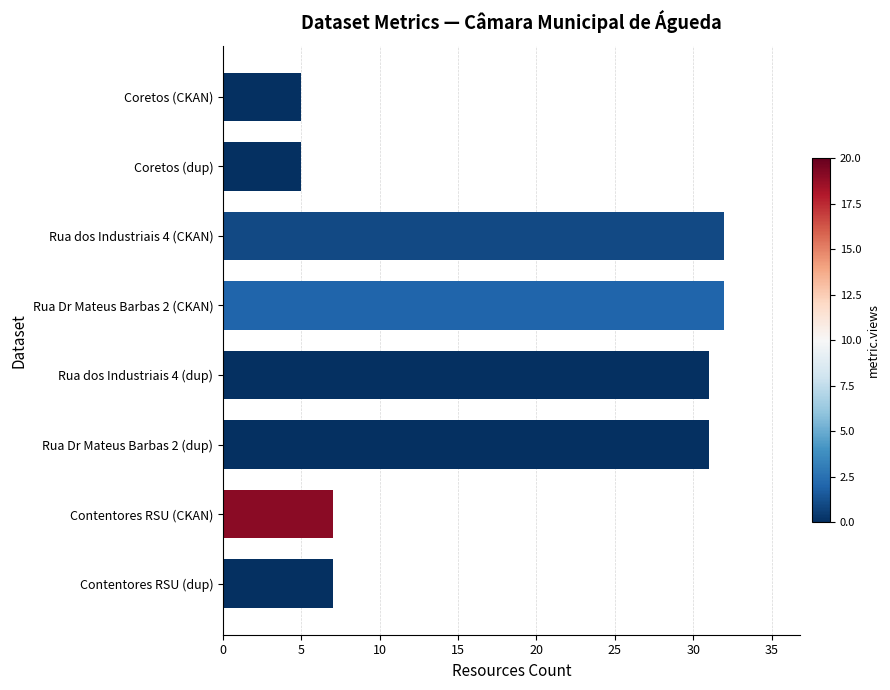

Are the bars grouped side by side (vs. stacked)?

No